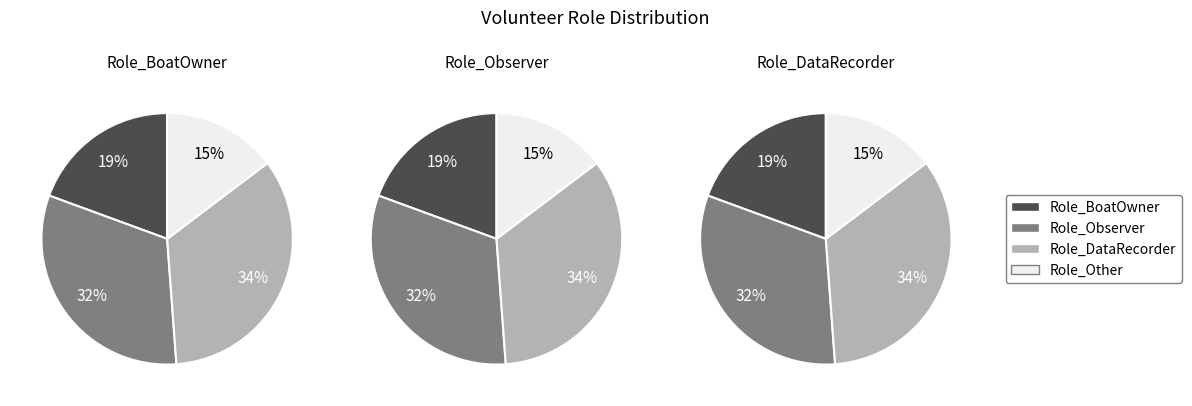

What portion of the pie excludes Role_Other?

85.3%